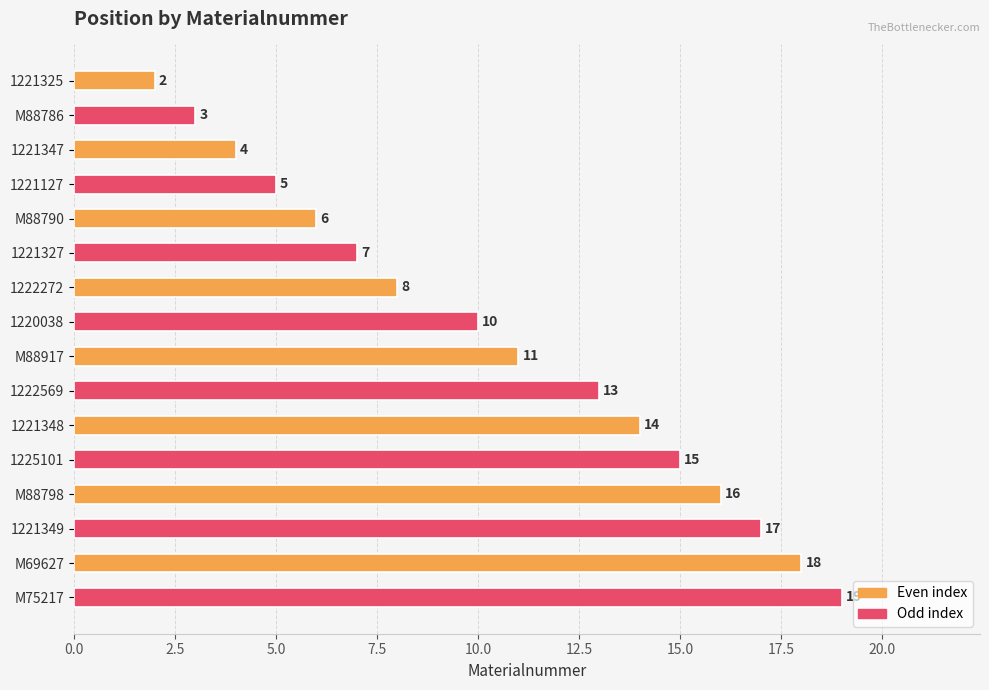

List the labels in order of value, smallest first.

1221325, M88786, 1221347, 1221127, M88790, 1221327, 1222272, 1220038, M88917, 1222569, 1221348, 1225101, M88798, 1221349, M69627, M75217